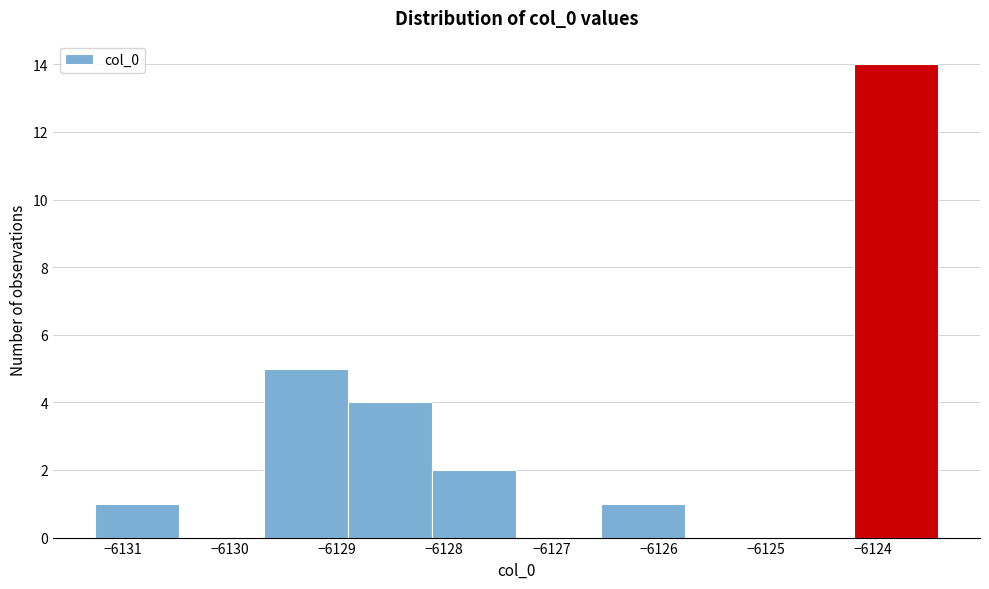

Reading left to right, list every bar in this chart as the range it spans on the x-axis followed by its height. Neither the bar edges nor the heights are printed on the chart, so give them approximately, as read against the axes.

-6131.3 to -6130.5: 1
-6130.5 to -6129.7: 0
-6129.7 to -6128.9: 5
-6128.9 to -6128.1: 4
-6128.1 to -6127.3: 2
-6127.3 to -6126.5: 0
-6126.5 to -6125.8: 1
-6125.8 to -6125.0: 0
-6125.0 to -6124.2: 0
-6124.2 to -6123.4: 14